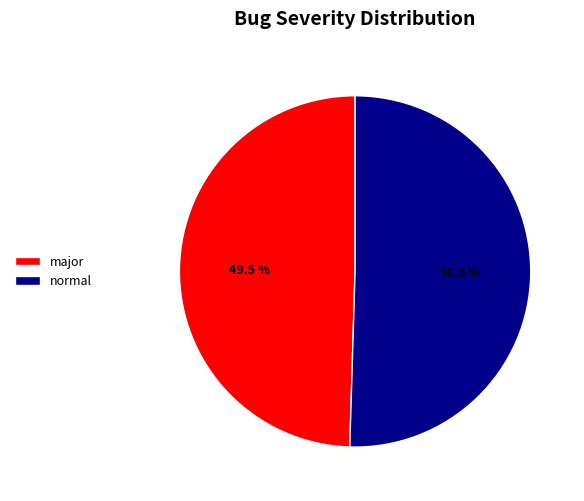

To the nearest percent, what is the combined percentage of major and normal?

100%